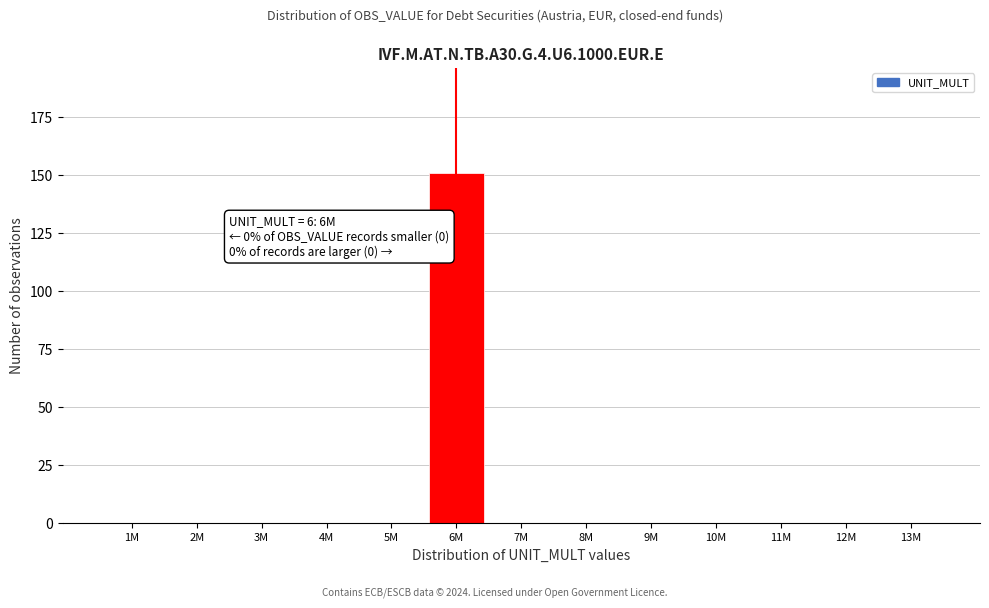

Reading left to right, list all the values displayed in this chart.

1M=0	2M=0	3M=0	4M=0	5M=0	6M=151	7M=0	8M=0	9M=0	10M=0	11M=0	12M=0	13M=0